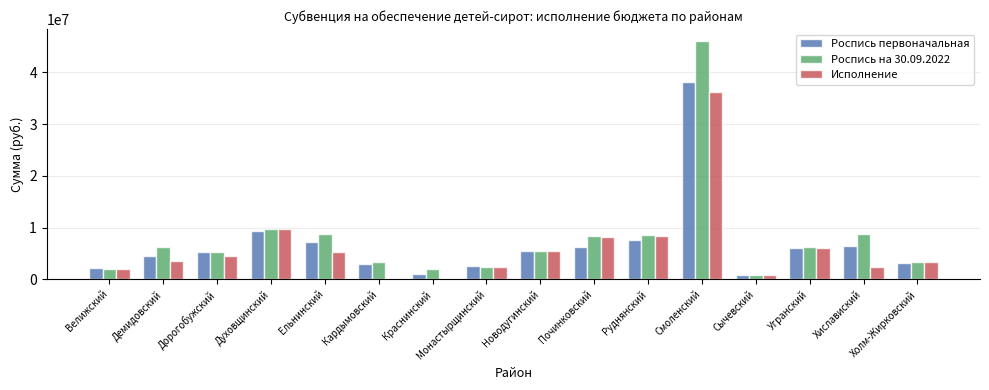

What is the sum of the Роспись первоначальная values at Угранский and Демидовский?

10521000.0